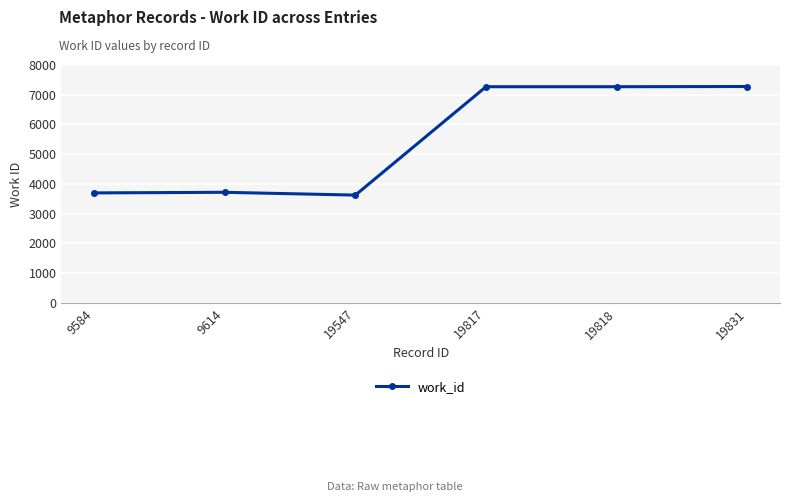

The value at 9584 is 3700. True or false?

True